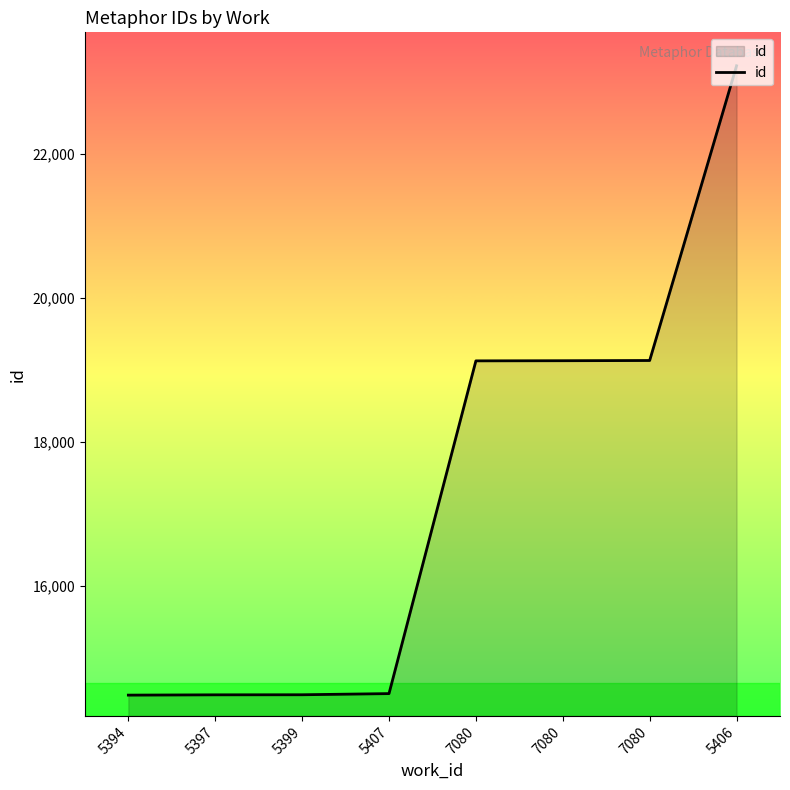

How many lines are shown in the chart?

1